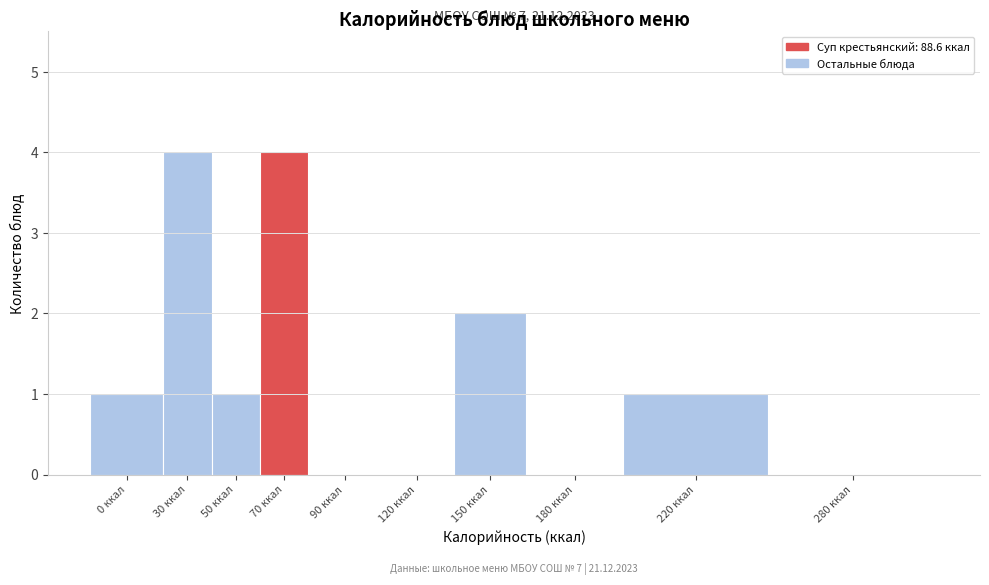

Reading left to right, extract all data points from this chart.

0 ккал=1	30 ккал=4	50 ккал=1	70 ккал=4	90 ккал=0	120 ккал=0	150 ккал=2	180 ккал=0	220 ккал=1	280 ккал=0